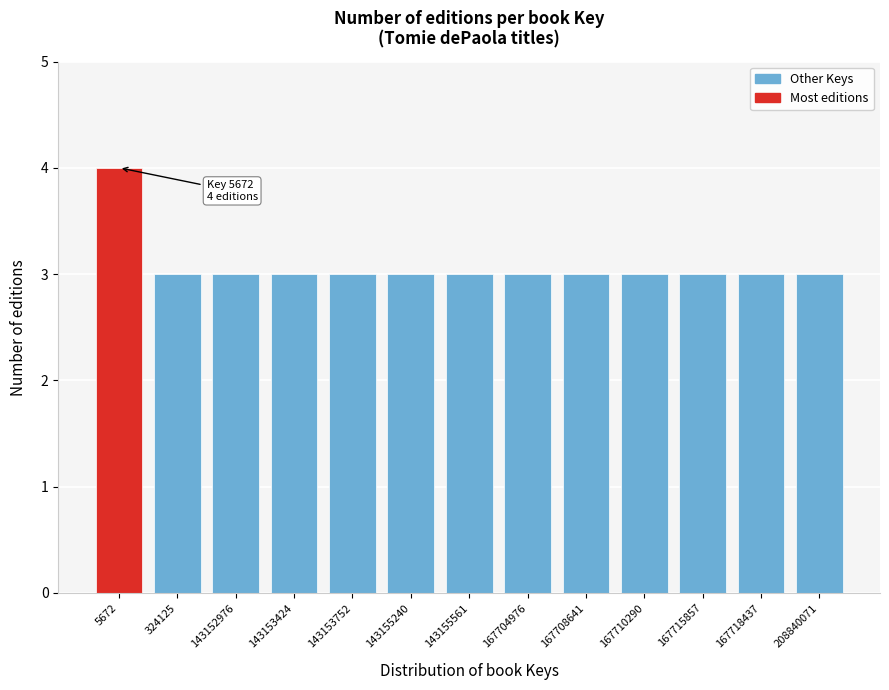

Reading left to right, what are all the values shown in this chart?

4	3	3	3	3	3	3	3	3	3	3	3	3